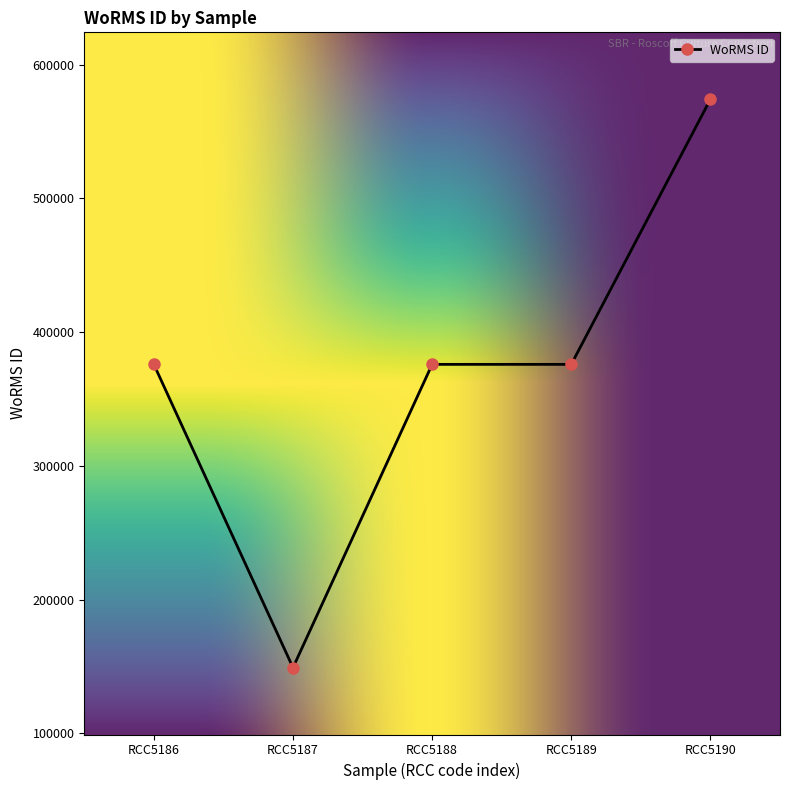

What is the sum of all values?

1850923